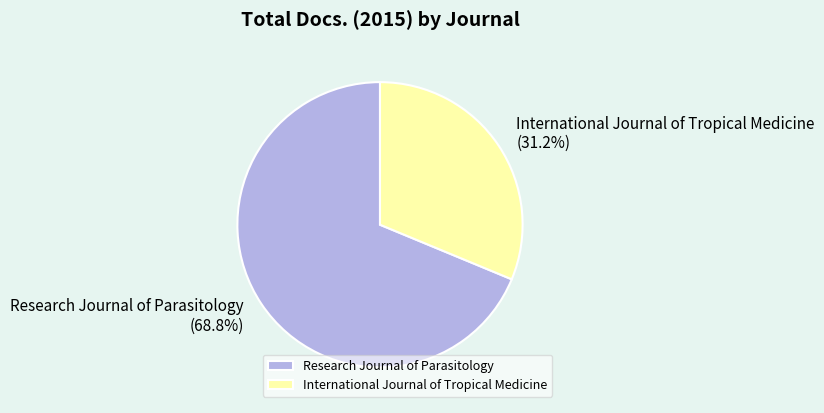

Is International Journal of Tropical Medicine the majority of the pie?

No